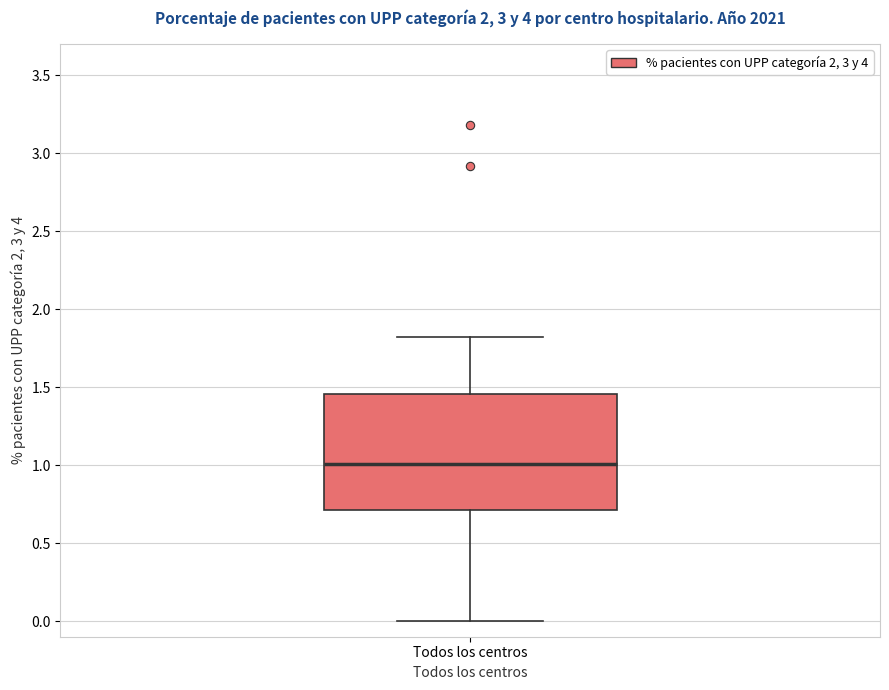

Transcribe this box plot: give where the median line is, the range the box spans, and where the two whiskers end, as read against the y-axis. The values are not printed on the chart, so give them approximately, as read against the axis.

median 1.00, box 0.70 to 1.45, whiskers 0.00 to 1.80